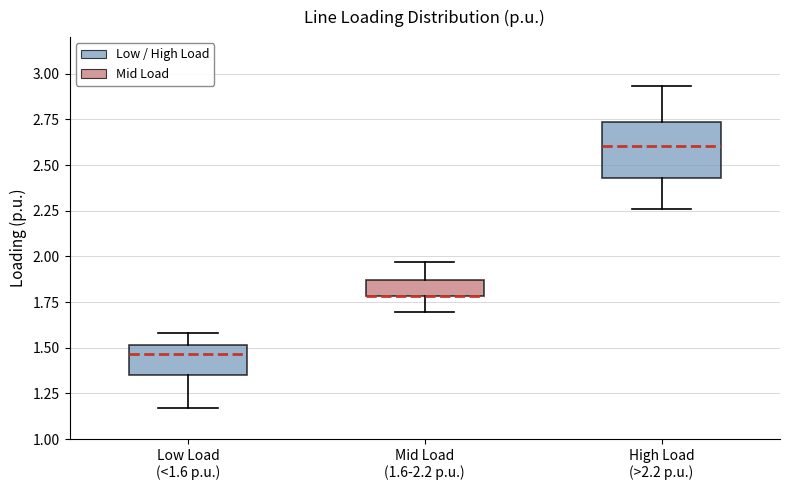

Where is the lower edge of the box for High Load (>2.2 p.u.) on the y-axis? The values are not printed on the chart, so give them approximately, as read against the axis.

2.45